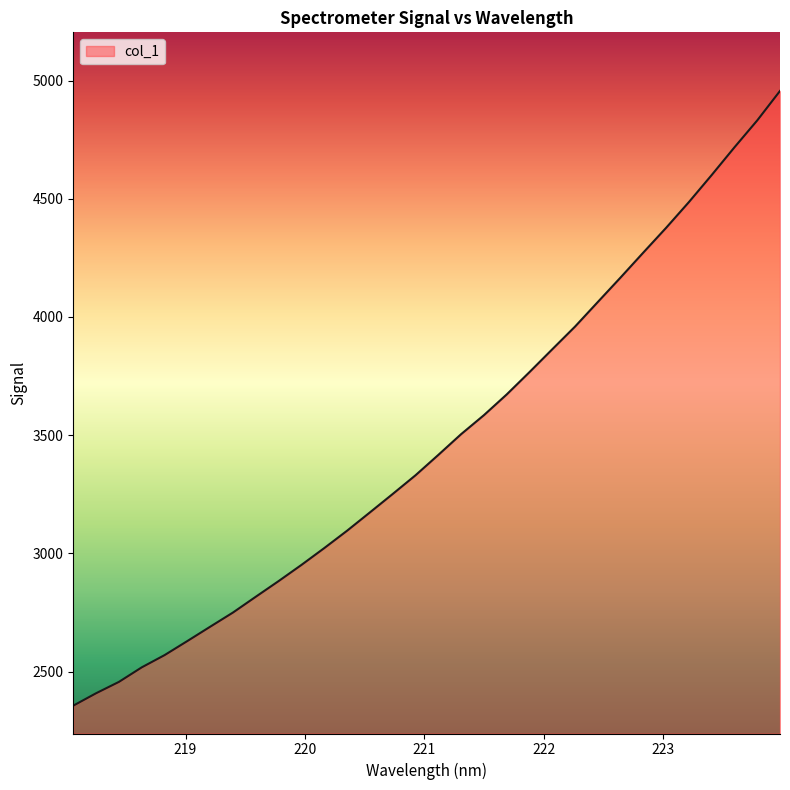

What is the greatest value displayed?

4955.9